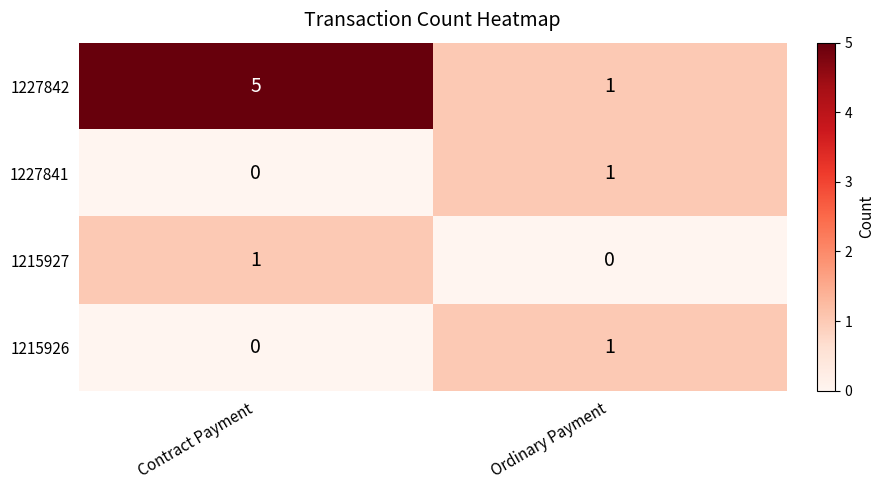

List the labels in order of 1227841 value, largest first.

Ordinary Payment, Contract Payment